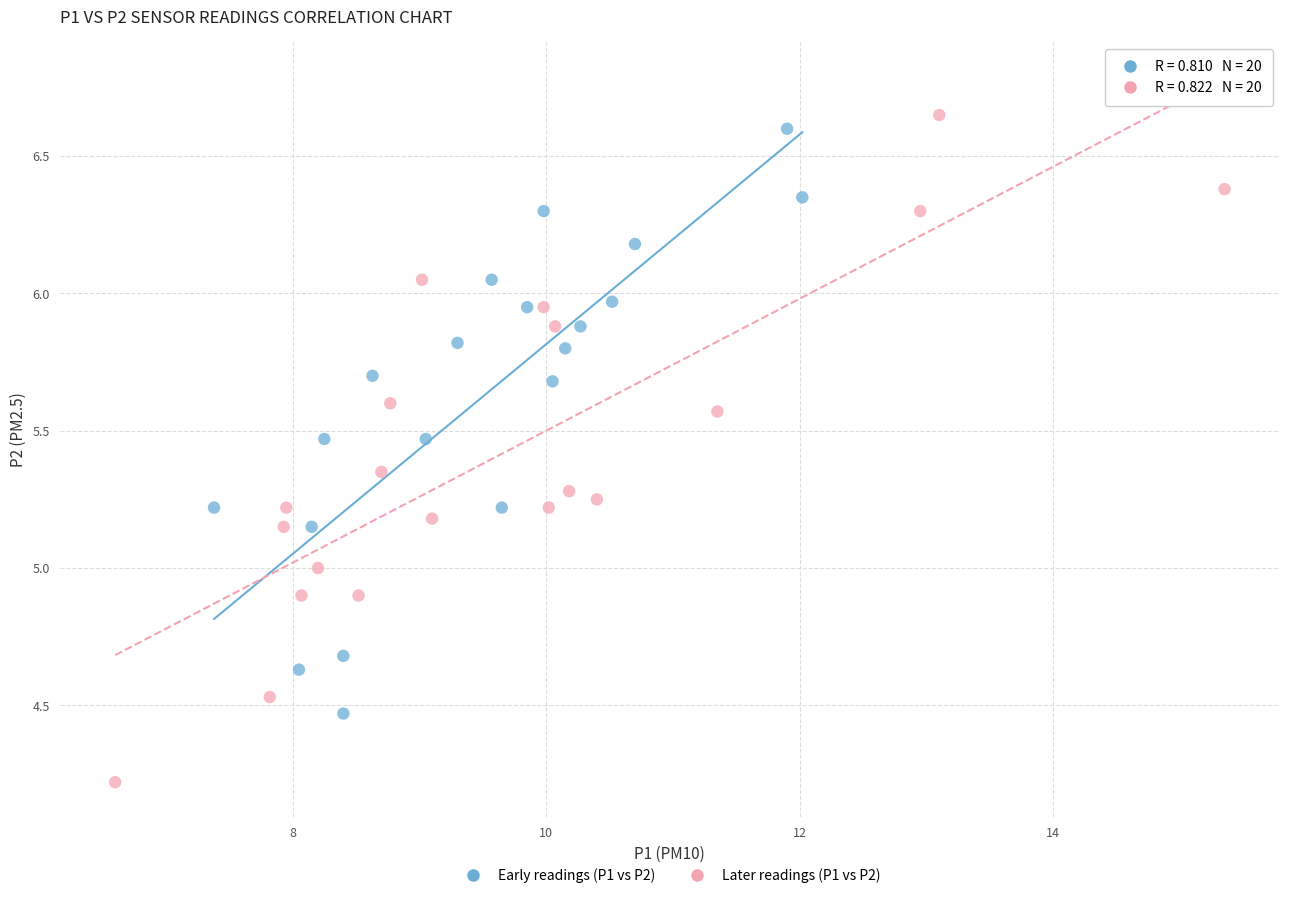

What are all the series names shown in the legend?

Early readings (P1 vs P2), Later readings (P1 vs P2)